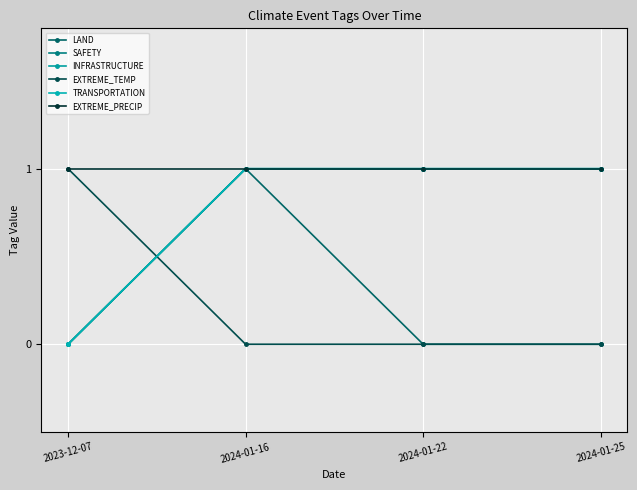

Which series has the largest total across all categories?

EXTREME_PRECIP